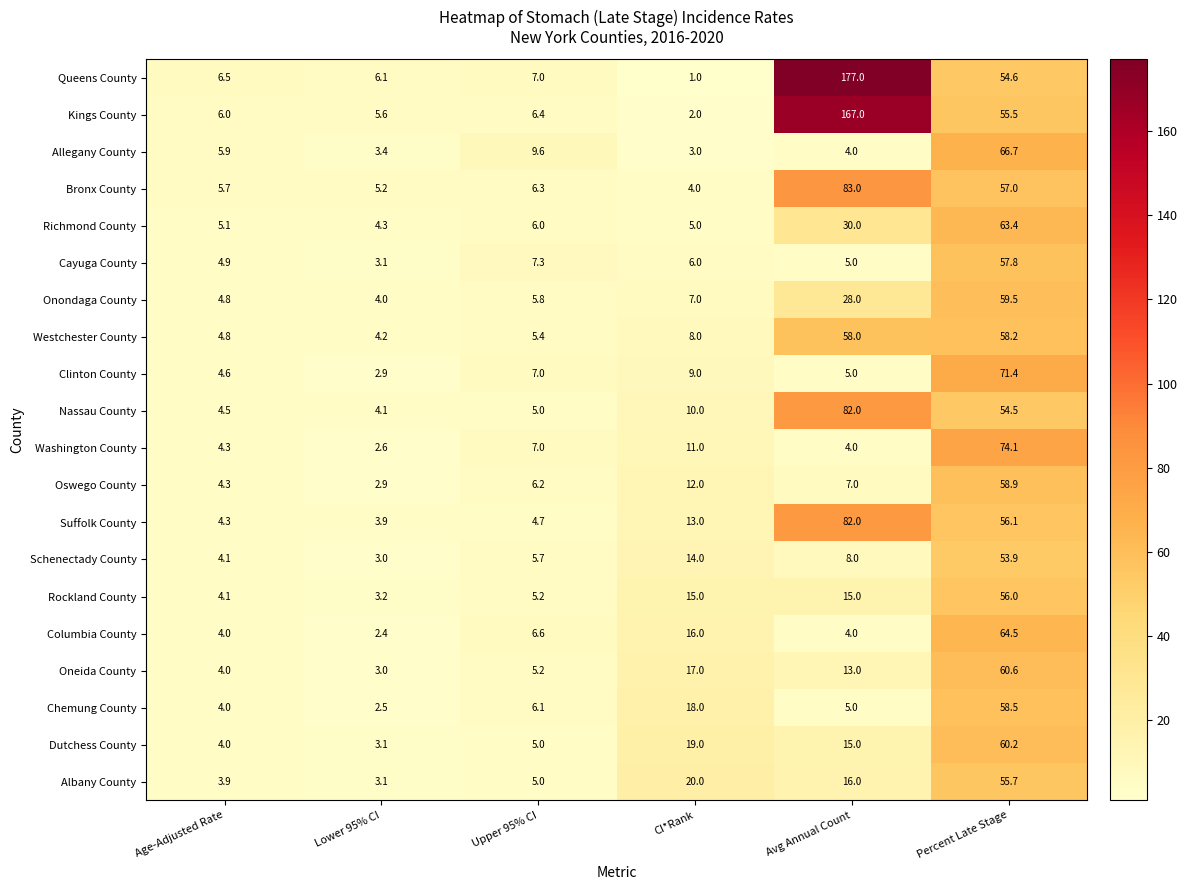

What is the sum of the Westchester County values at Lower 95% CI and Age-Adjusted Rate?

9.0